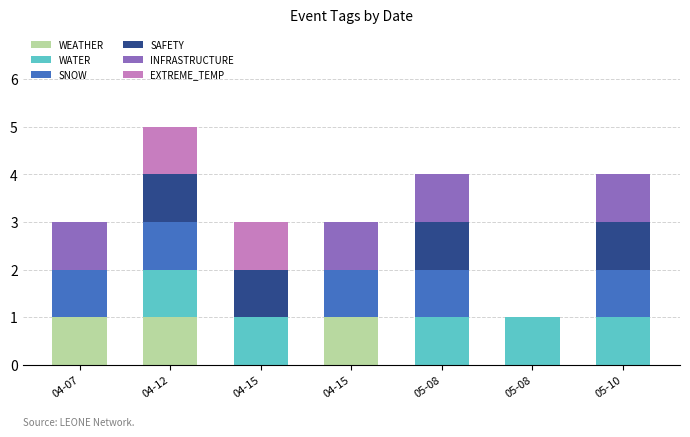

How many SAFETY values are between 0 and 1?

7